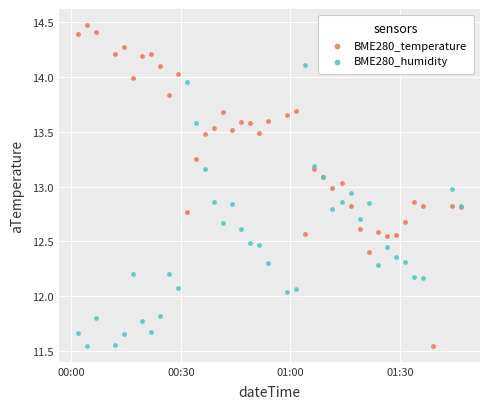

Which series has the largest total across all categories?

BME280_temperature